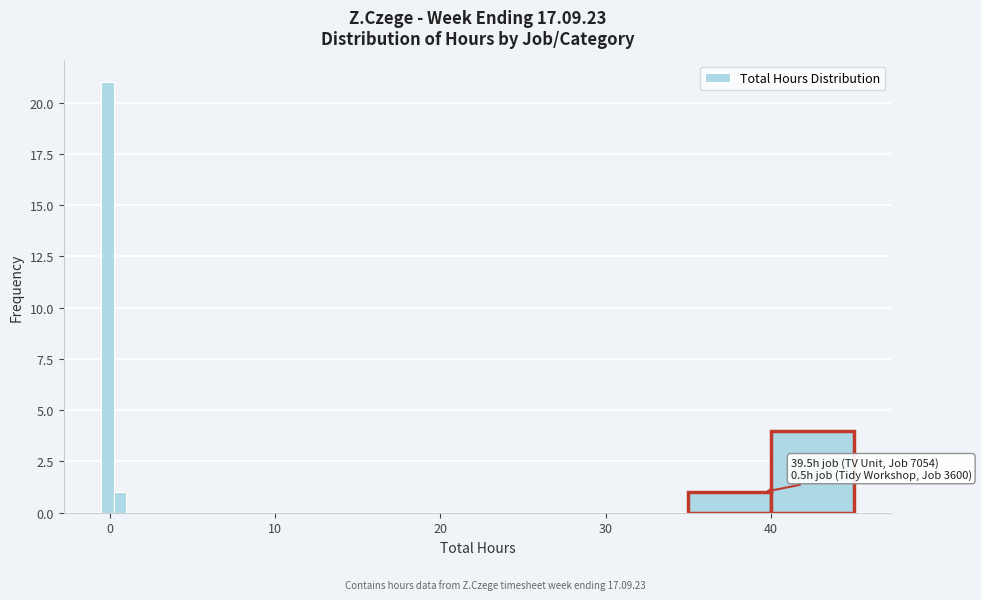

Read against the x-axis, roughly where is the centre of the tallest bar?

0